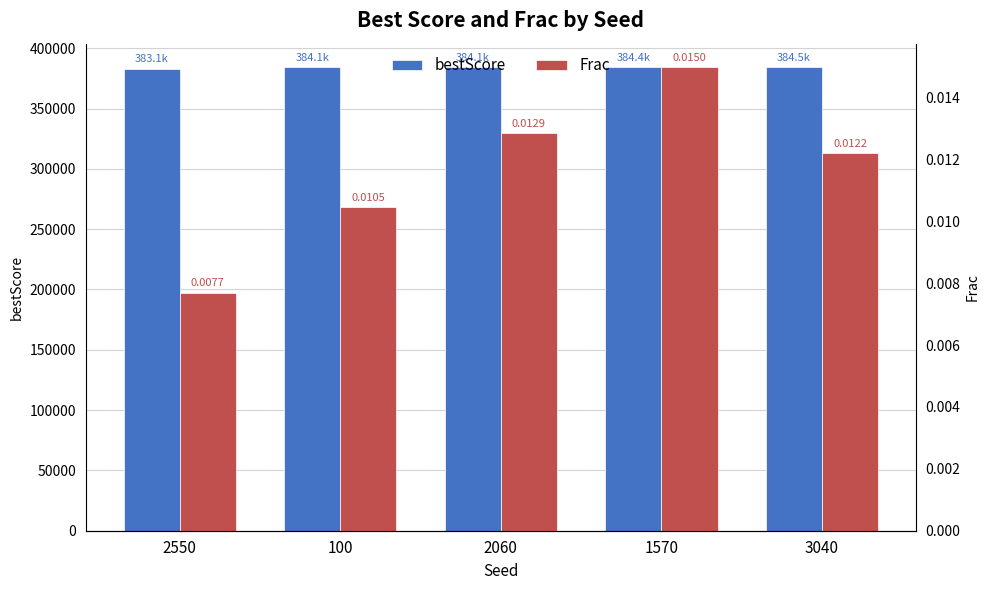

What is the spread (max minus min) of values at 2060?

384084.1